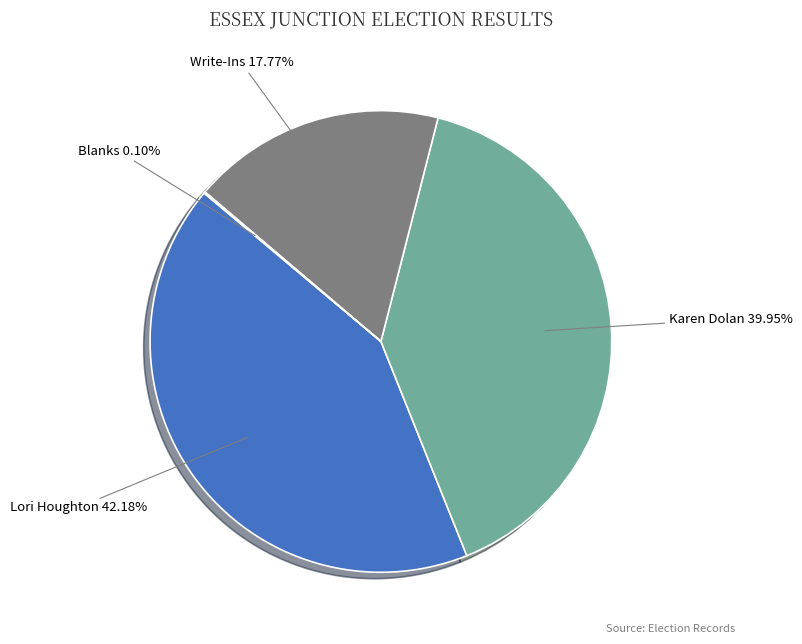

Is it true that Write-Ins is 18% of the pie?

True